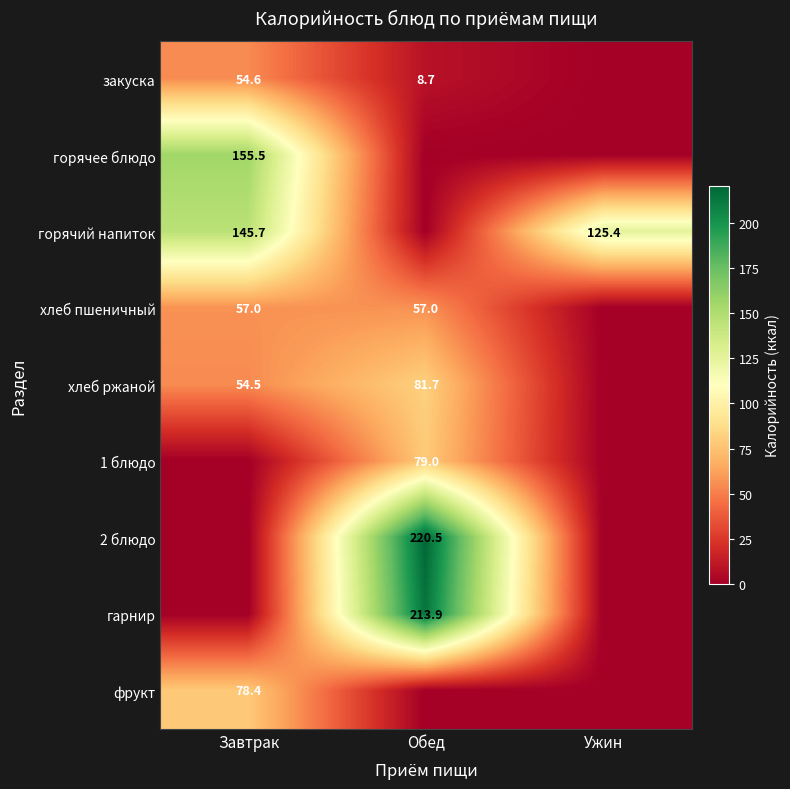

Is it true that горячий напиток equals 145.7 at Завтрак?

True